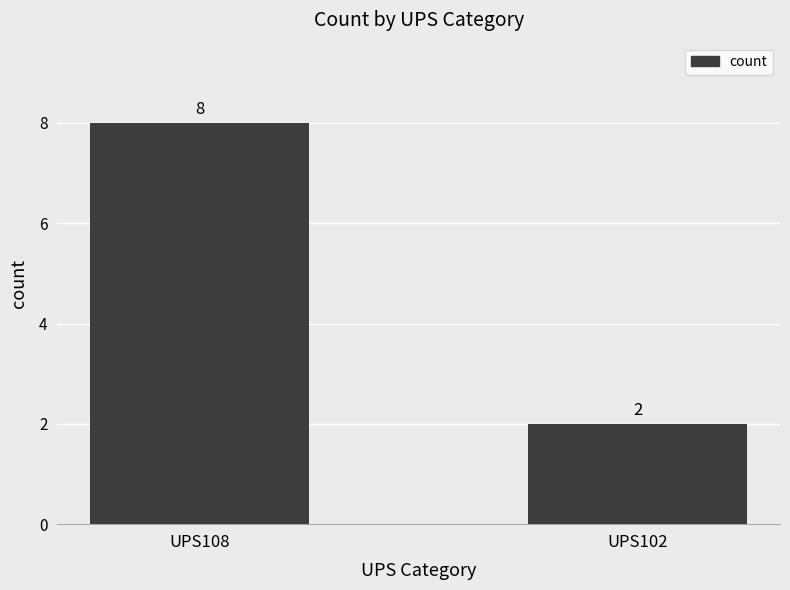

Between UPS108 and UPS102, which is larger?

UPS108